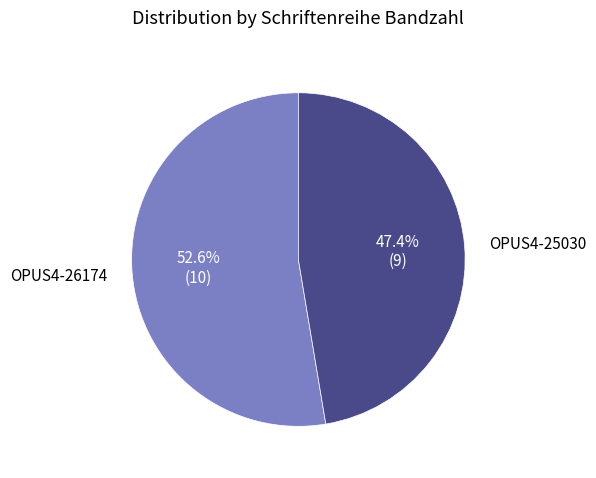

How many segments does this pie chart have?

2